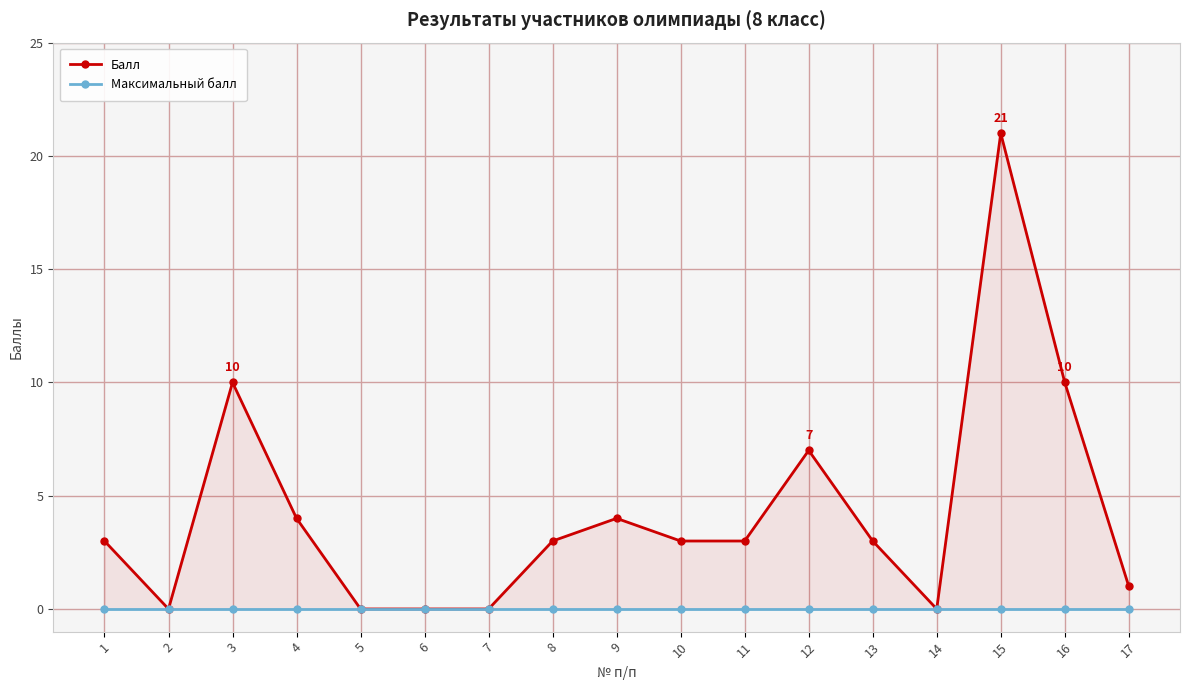

Where is the first local maximum for Балл?

3